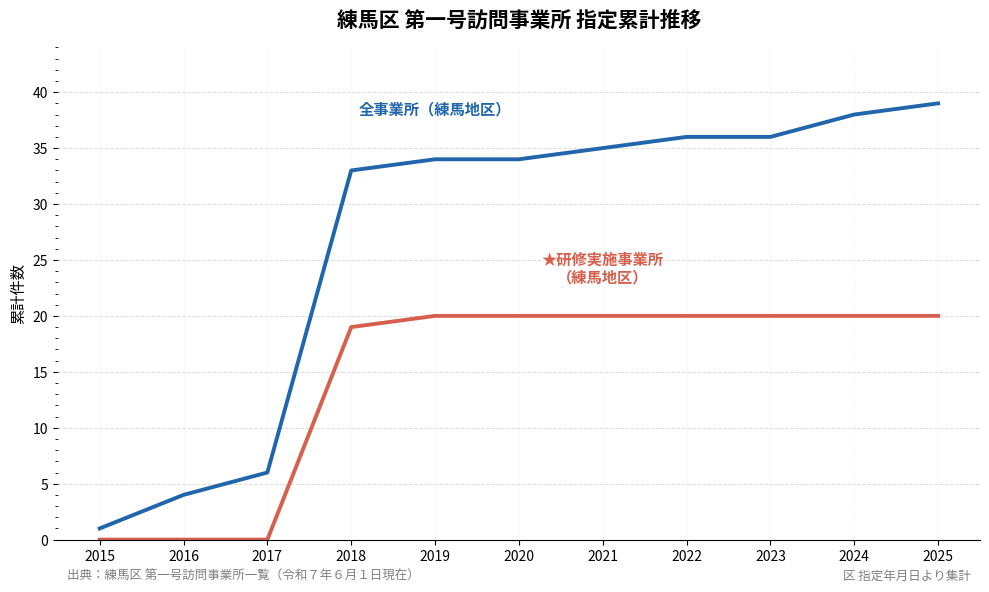

At which category does the chart reach its peak across all series?

2025